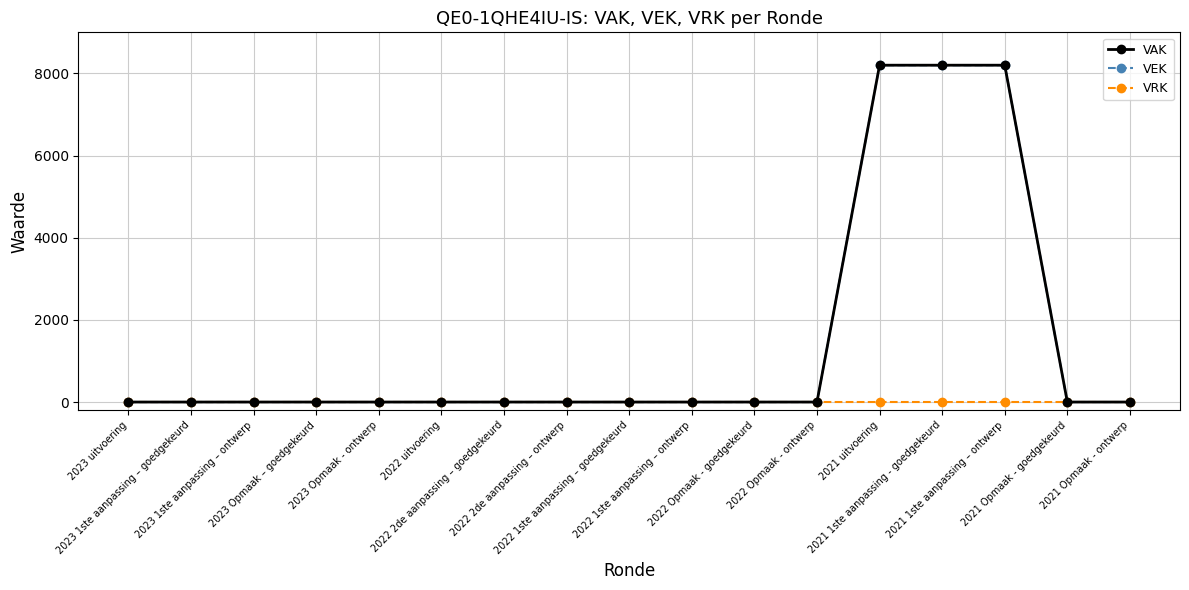

What is the label of the 3rd point from the right?

2021 1ste aanpassing – ontwerp